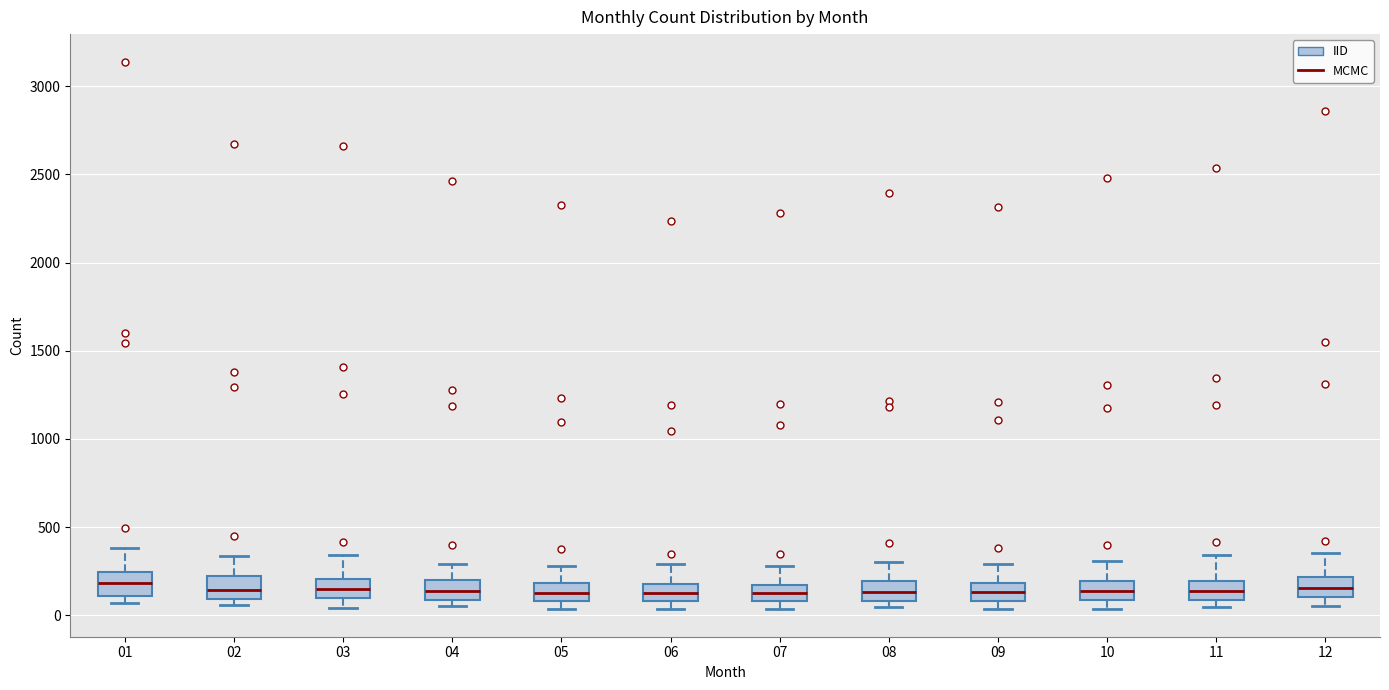

Reading left to right, read every box against the y-axis: the position of its median line, the range the box covers, and the ends of its whiskers. The values are not printed on the chart, so give them approximately, as read against the axis.

01: median 200, box 100 to 250, whiskers 50 to 400
02: median 150, box 100 to 200, whiskers 50 to 350
03: median 150, box 100 to 200, whiskers 50 to 350
04: median 150, box 100 to 200, whiskers 50 to 300
05: median 150, box 100 to 200, whiskers 50 to 300
06: median 150 (inside the box), box 100 to 150, whiskers 50 to 300
07: median 150 (inside the box), box 100 to 150, whiskers 50 to 300
08: median 150, box 100 to 200, whiskers 50 to 300
09: median 150, box 100 to 200, whiskers 50 to 300
10: median 150, box 100 to 200, whiskers 50 to 300
11: median 150, box 100 to 200, whiskers 50 to 350
12: median 150, box 100 to 200, whiskers 50 to 350